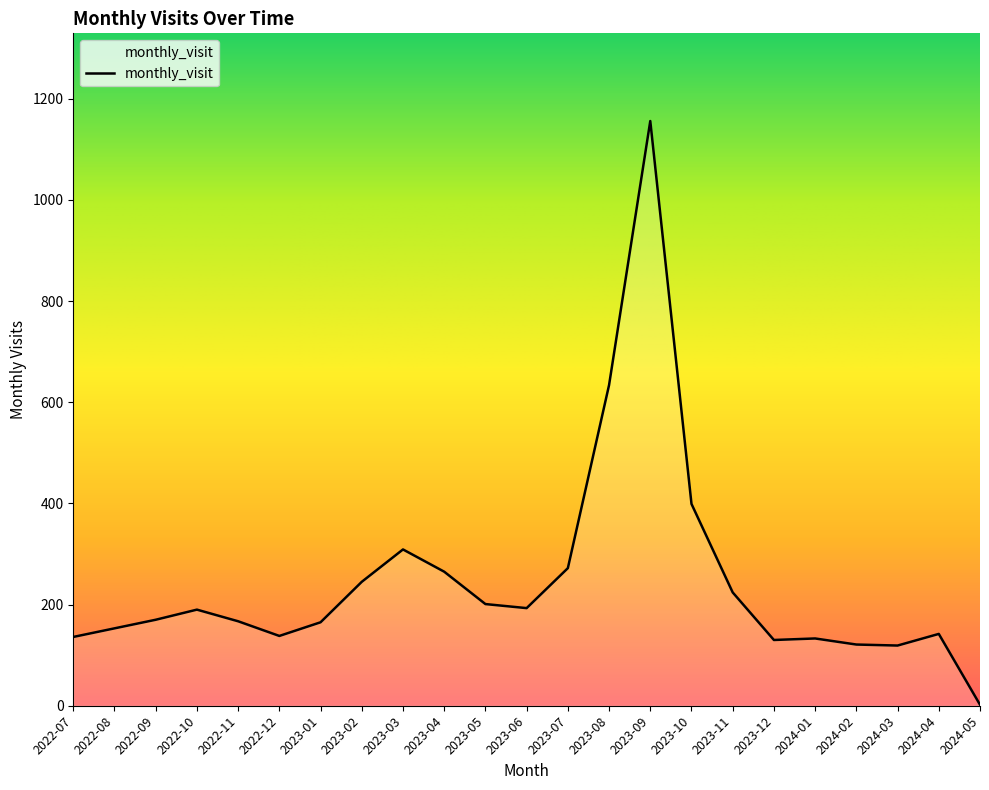

What is the difference between the maximum and minimum values?

1154